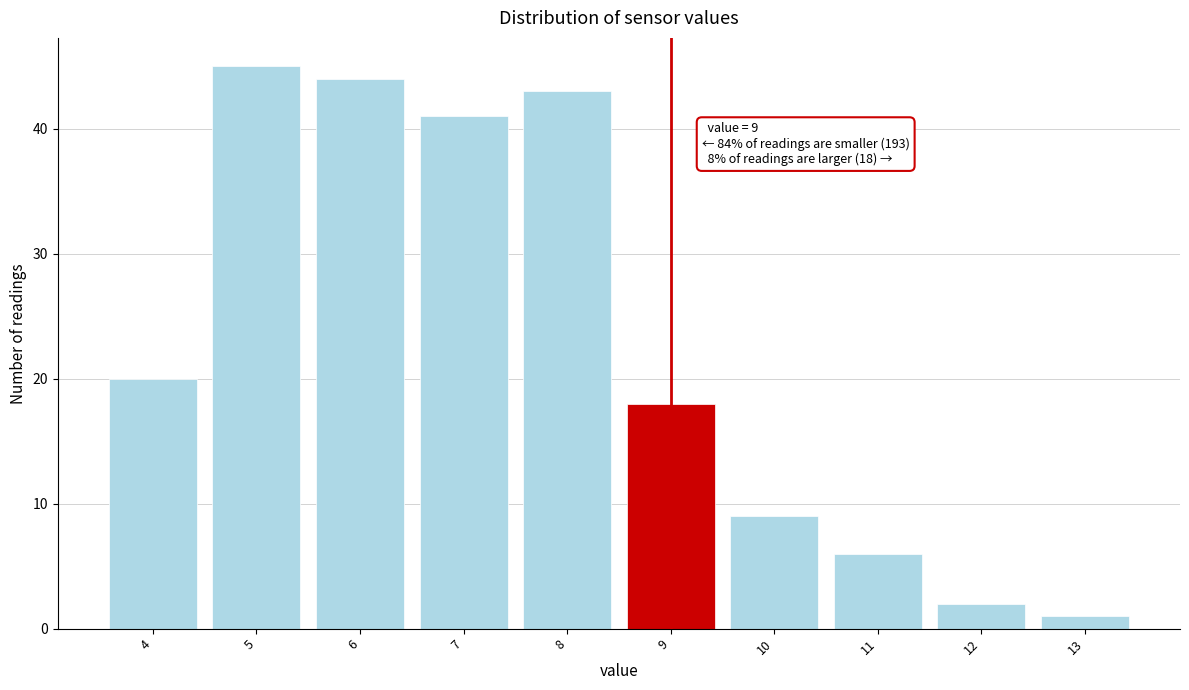

Over which range of the x-axis is the bar tallest?

4.5 to 5.5